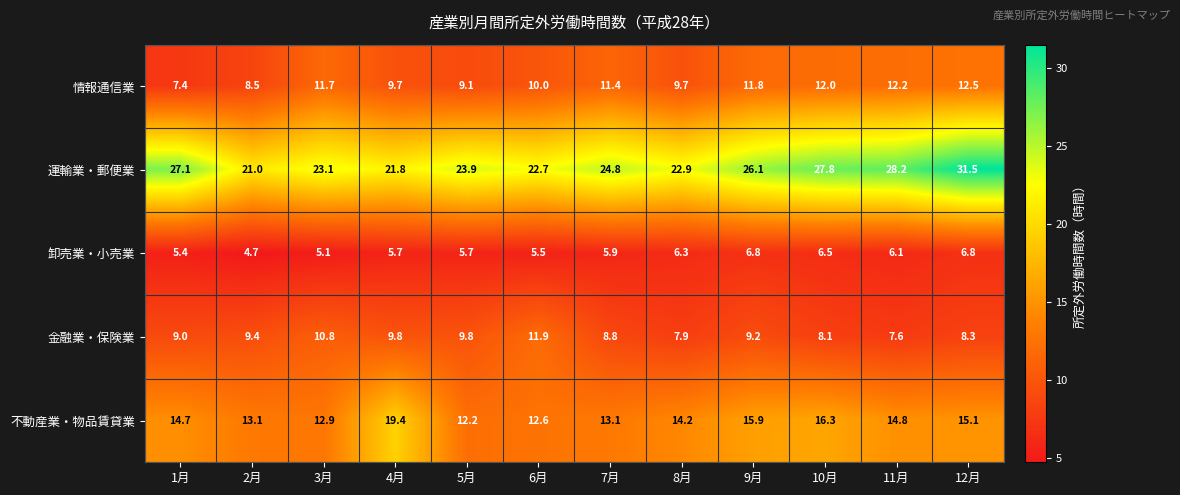

Which series has the largest total across all categories?

運輸業・郵便業